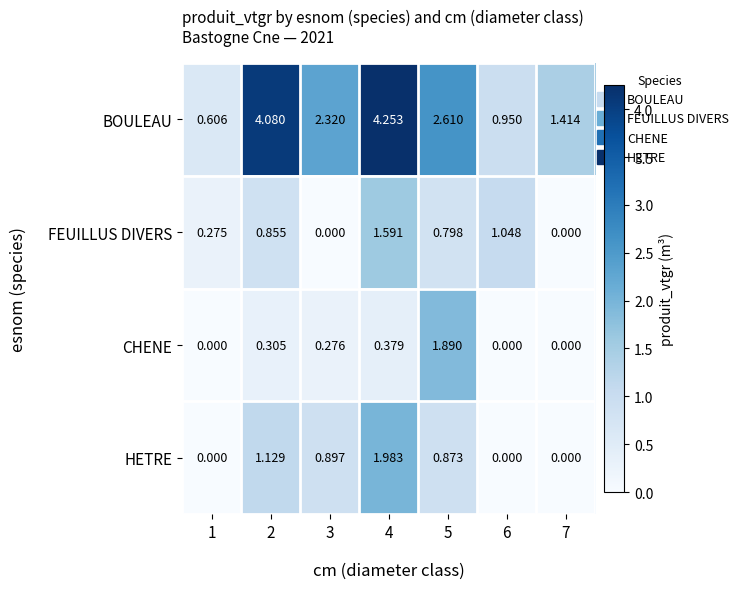

Rank the series by their maximum value, from lowest to highest.

FEUILLUS DIVERS, CHENE, HETRE, BOULEAU